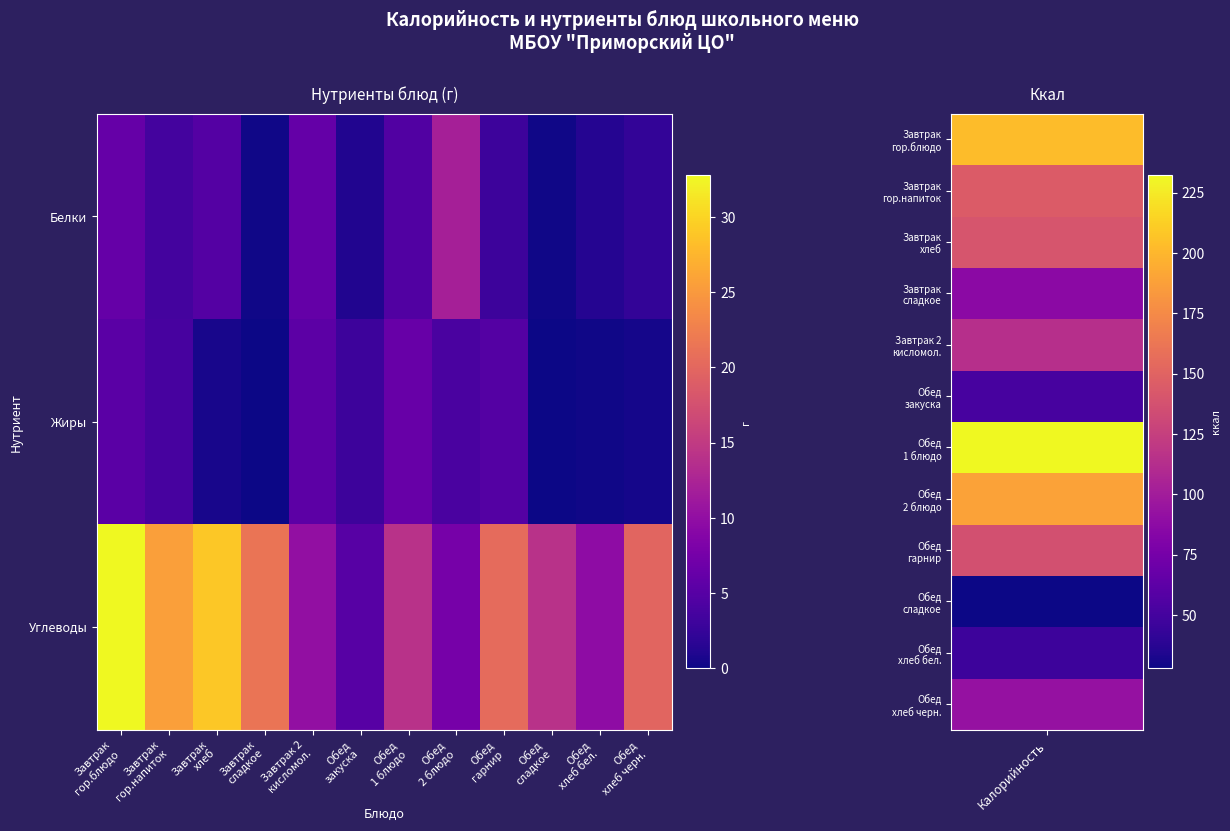

At which category is the sum across all series the highest?

Завтрак
гор.блюдо